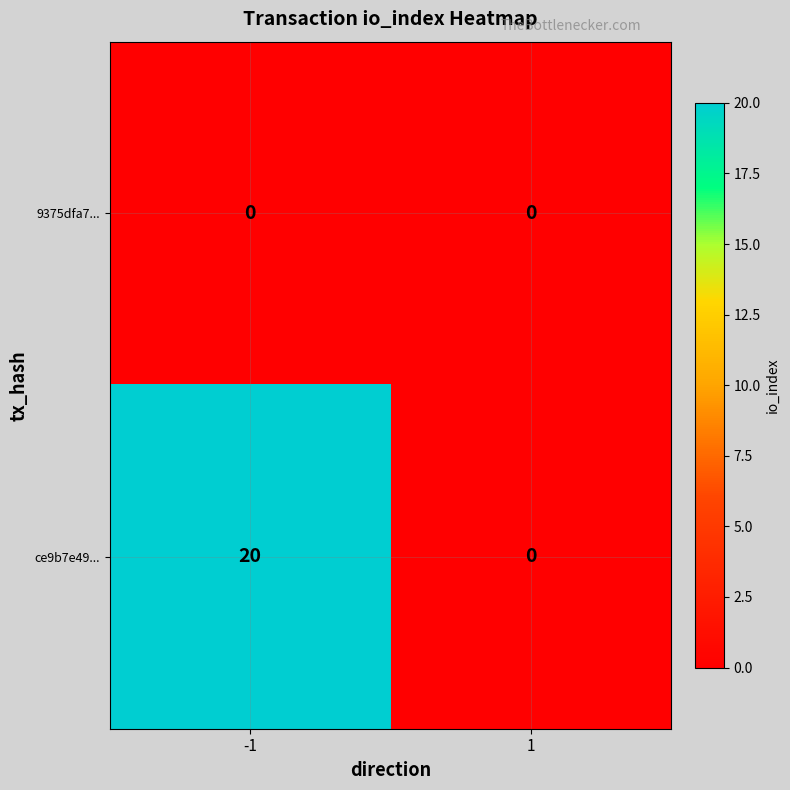

What is the difference between the ce9b7e49... values at -1 and 1?

20